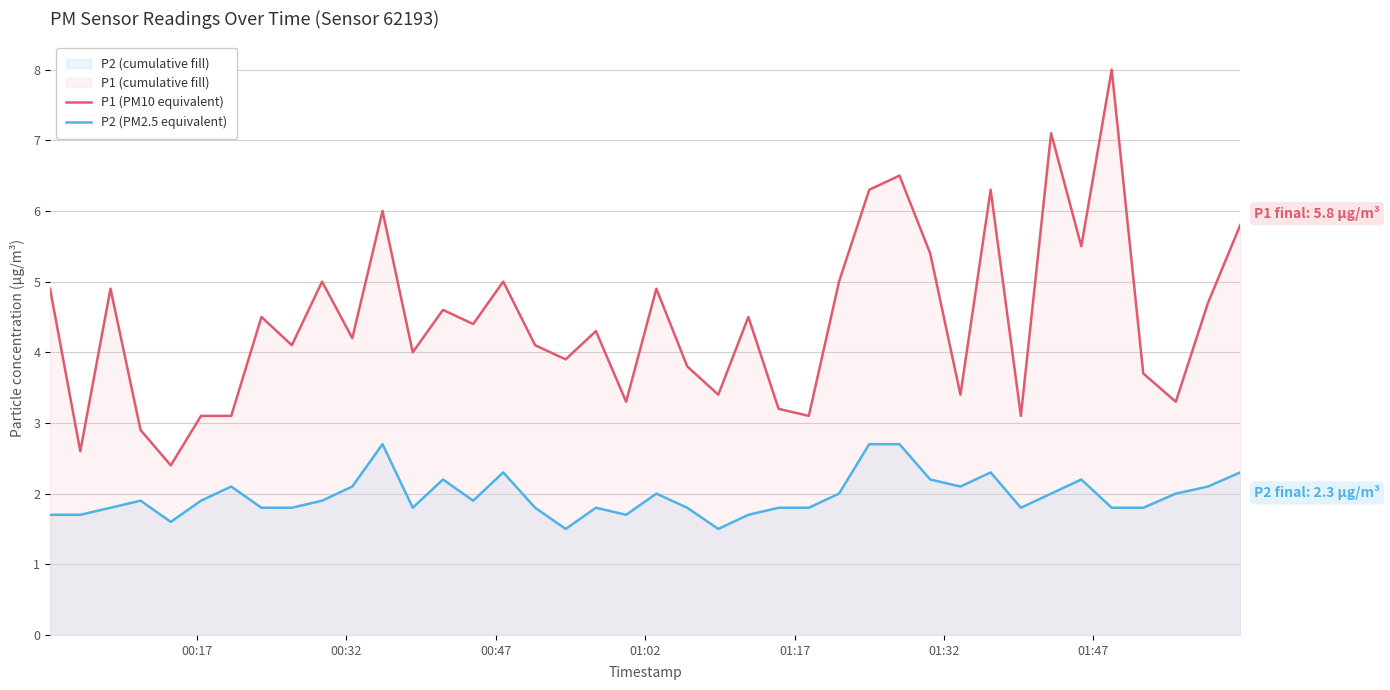

What is the maximum value shown in the chart?

8.0